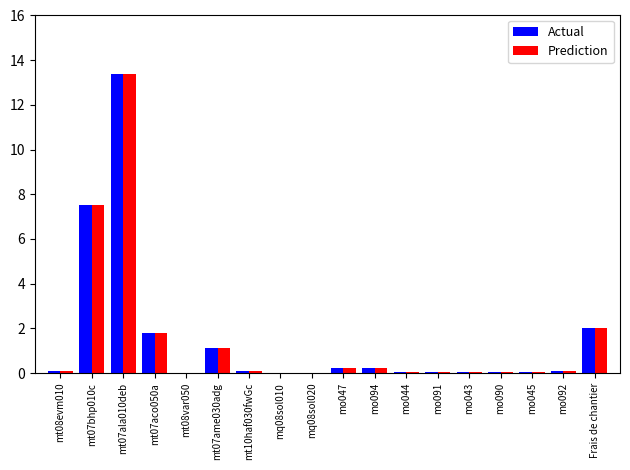

Which category has the highest value in the Prediction series?

mt07ala010deb